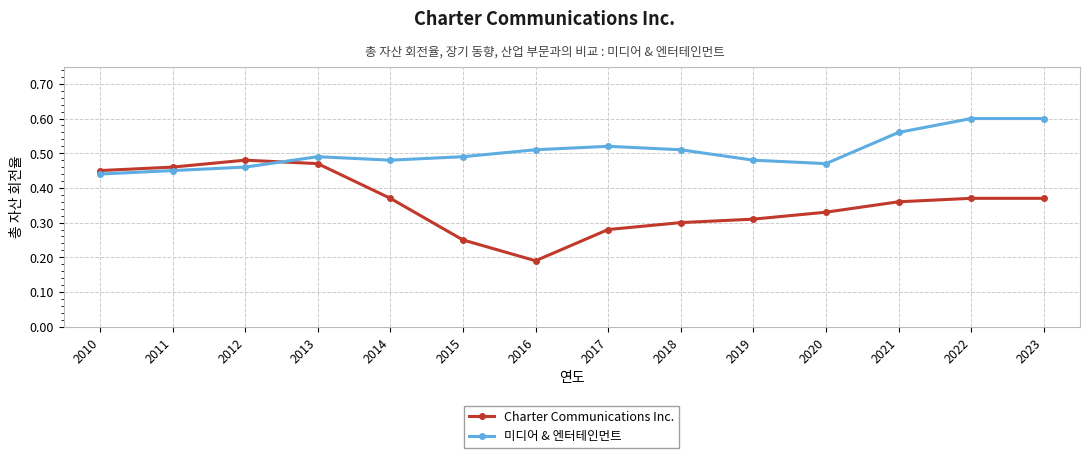

What are all the series names shown in the legend?

Charter Communications Inc., 미디어 & 엔터테인먼트